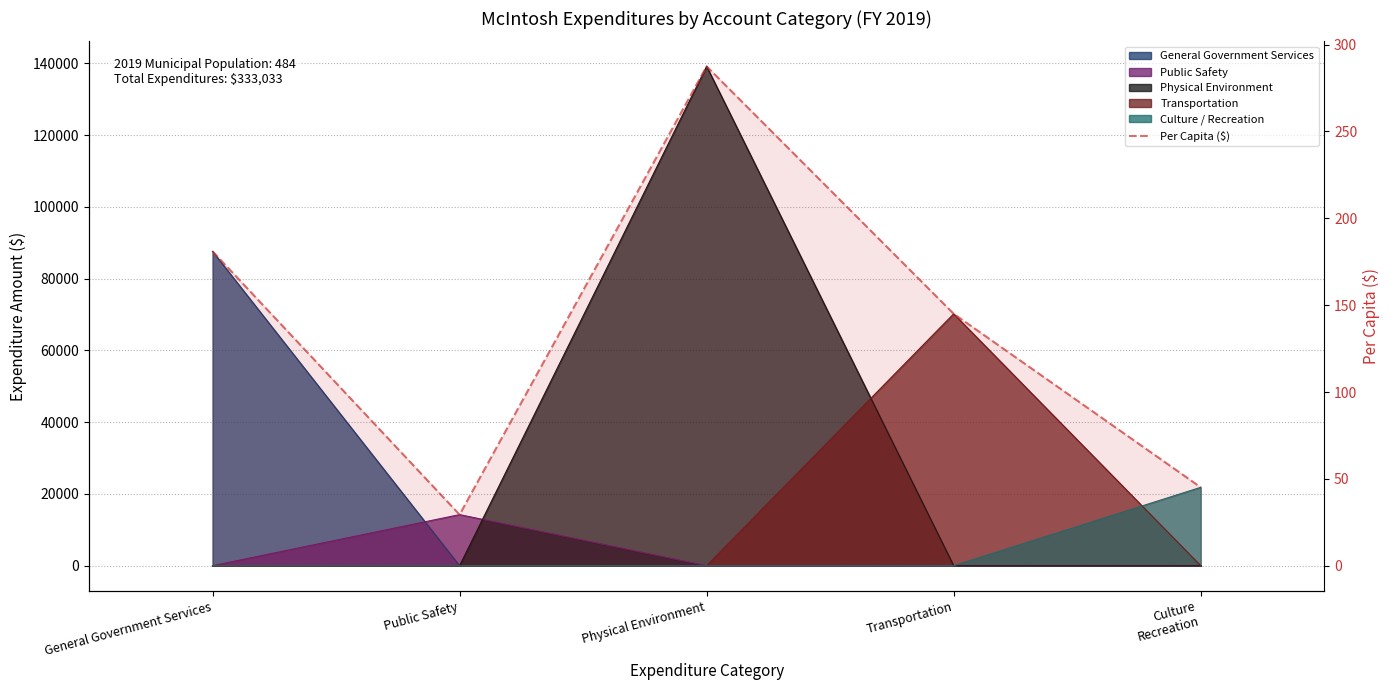

The chart shows a value of 45.1 at Culture
Recreation. True or false?

True